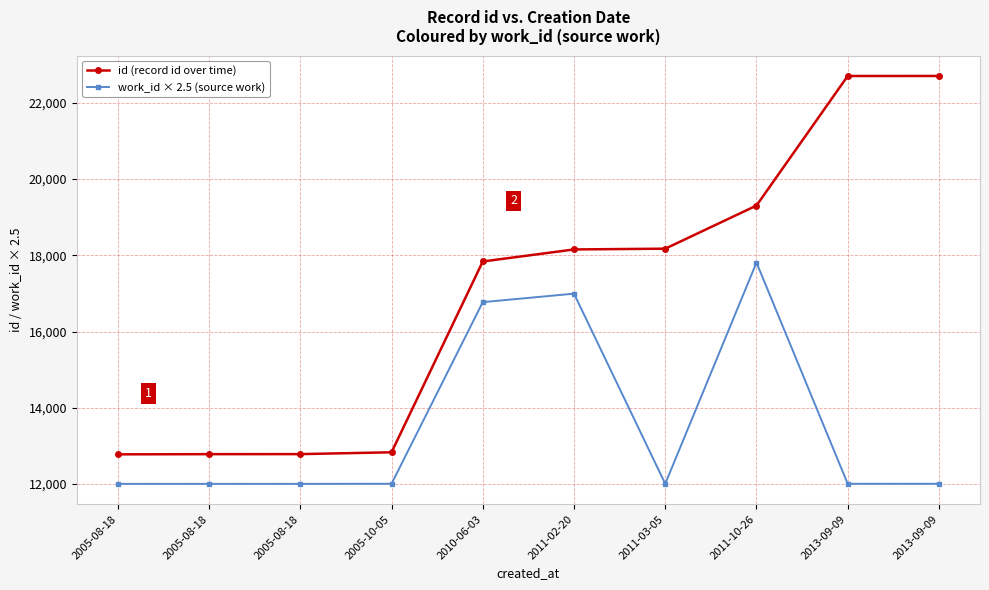

How many data points in work_id × 2.5 (source work) are less than 12007?

3